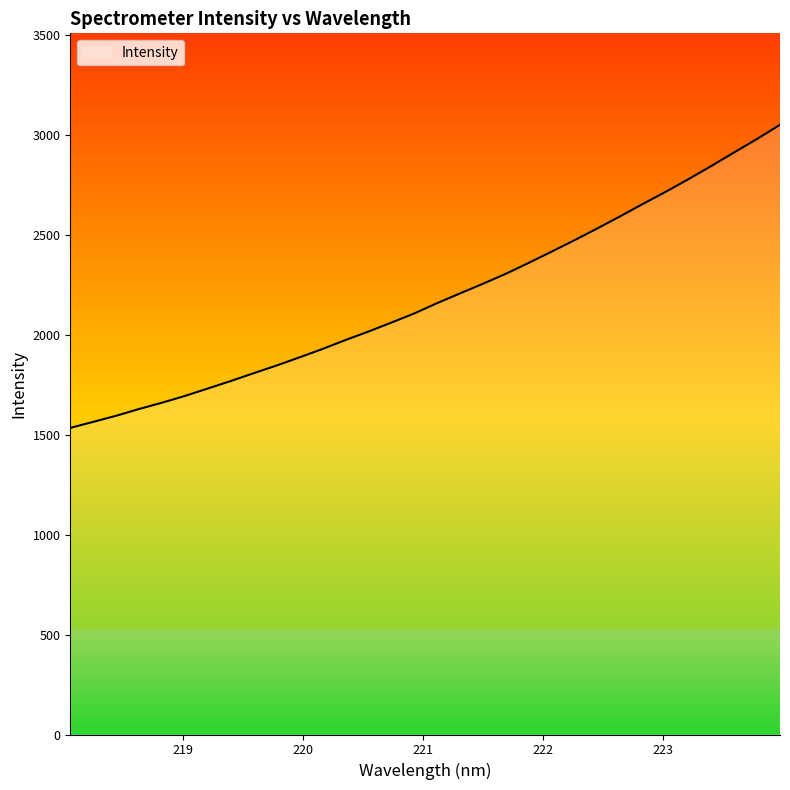

True or false: the data shows 2471.7 at 222.263.

True